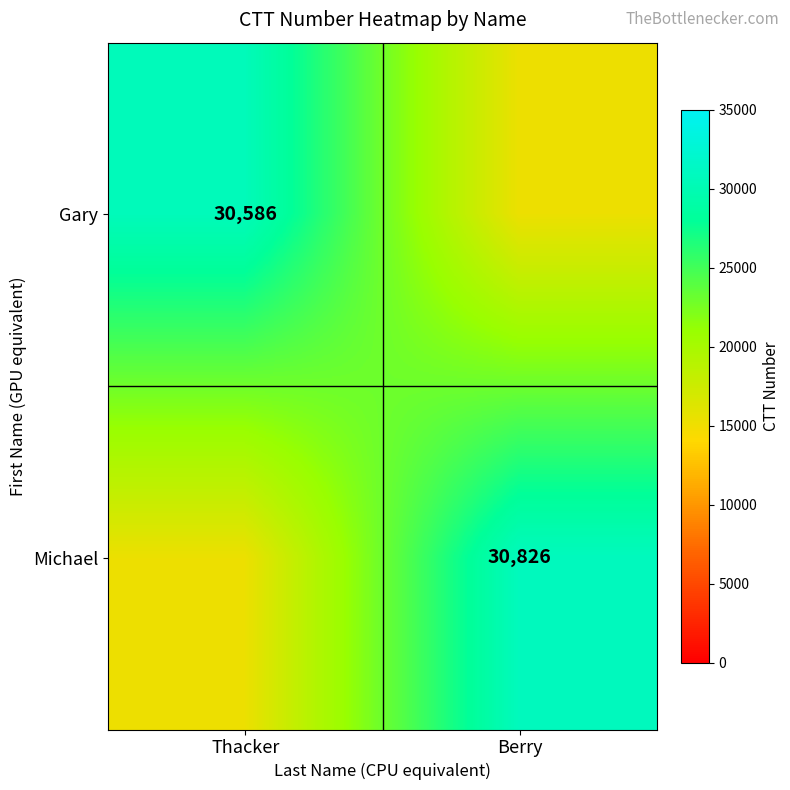

Is the value of Michael at Berry greater than the value of Gary at Thacker?

Yes